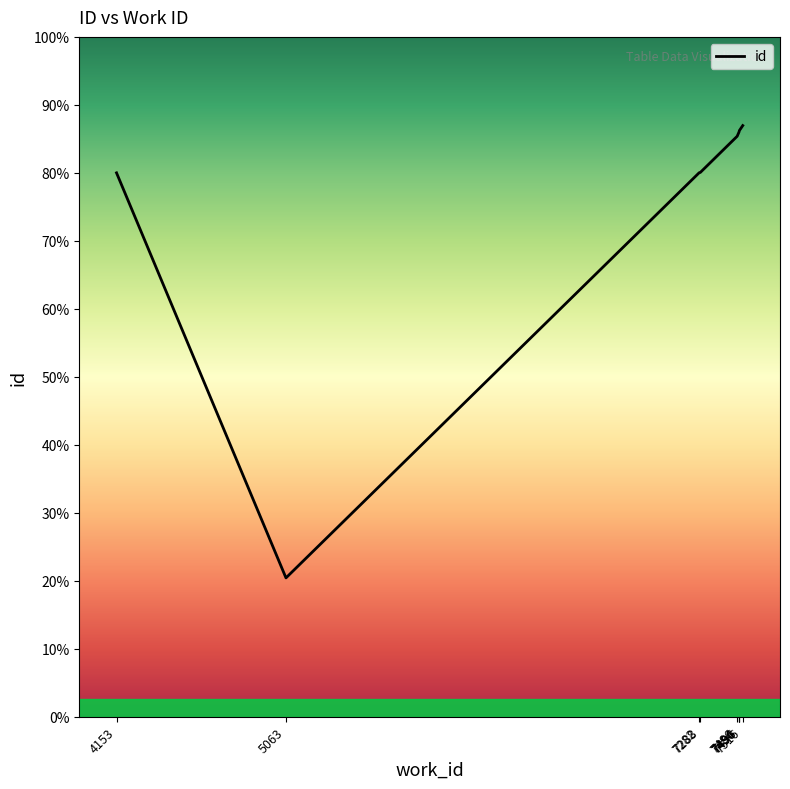

List the labels in order of value, largest first.

7516, 7498, 7496, 7494, 7486, 7288, 7282, 4153, 5063